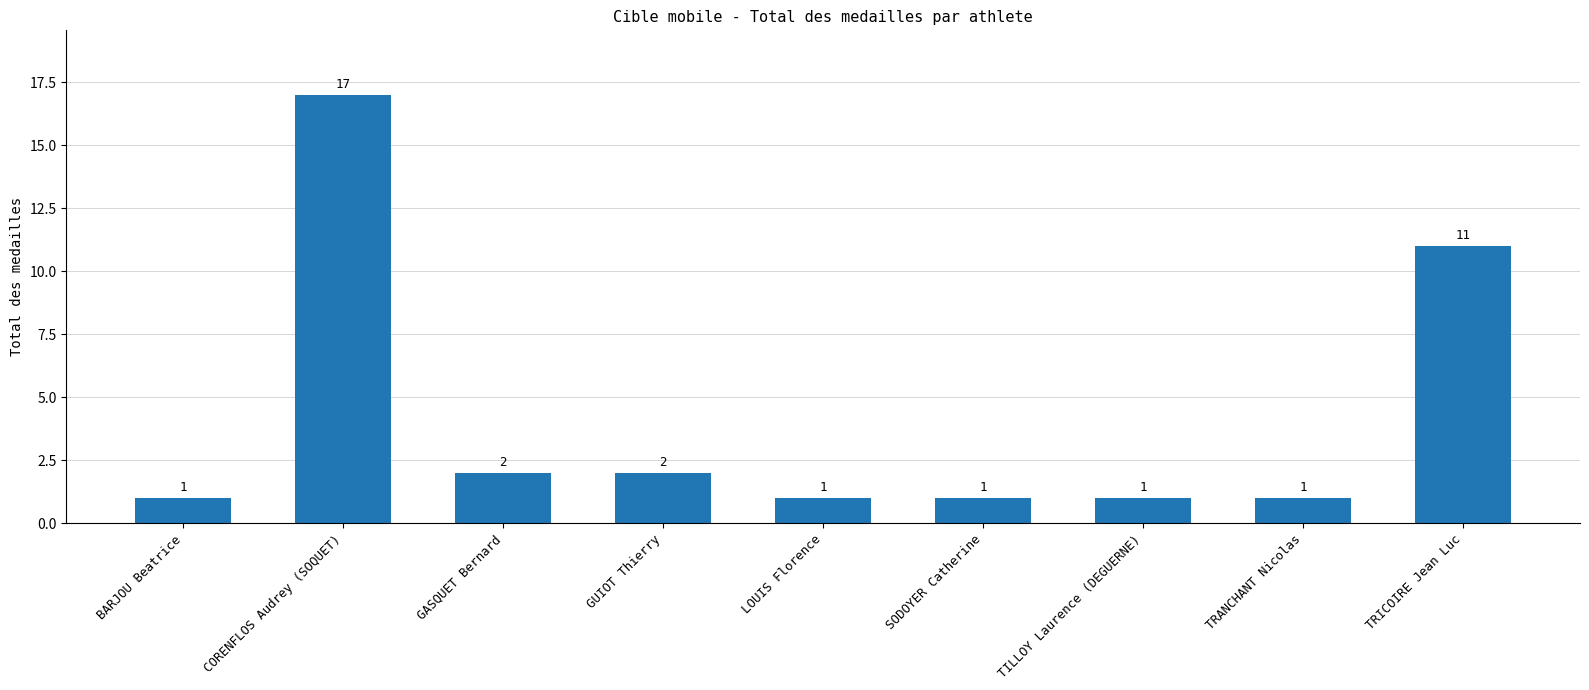

Reading left to right, what are all the values shown in this chart?

BARJOU Beatrice=1	CORENFLOS Audrey (SOQUET)=17	GASQUET Bernard=2	GUIOT Thierry=2	LOUIS Florence=1	SODOYER Catherine=1	TILLOY Laurence (DEGUERNE)=1	TRANCHANT Nicolas=1	TRICOIRE Jean Luc=11